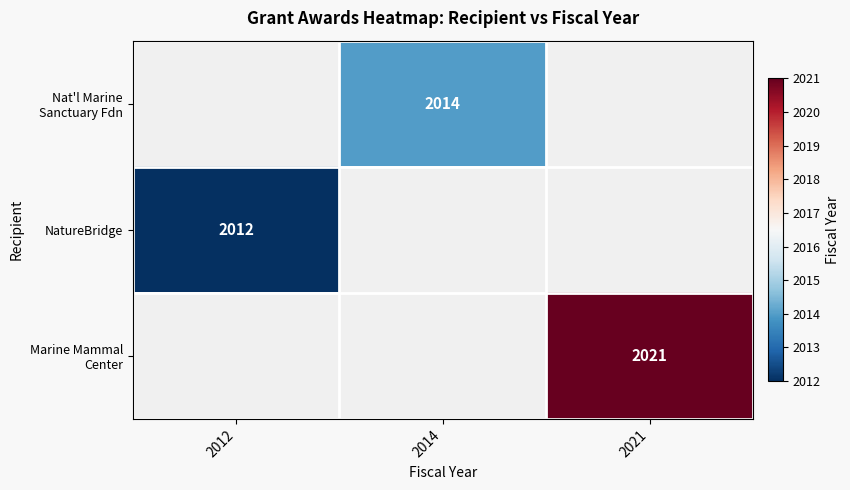

What is the minimum value shown in the chart?

2012.0